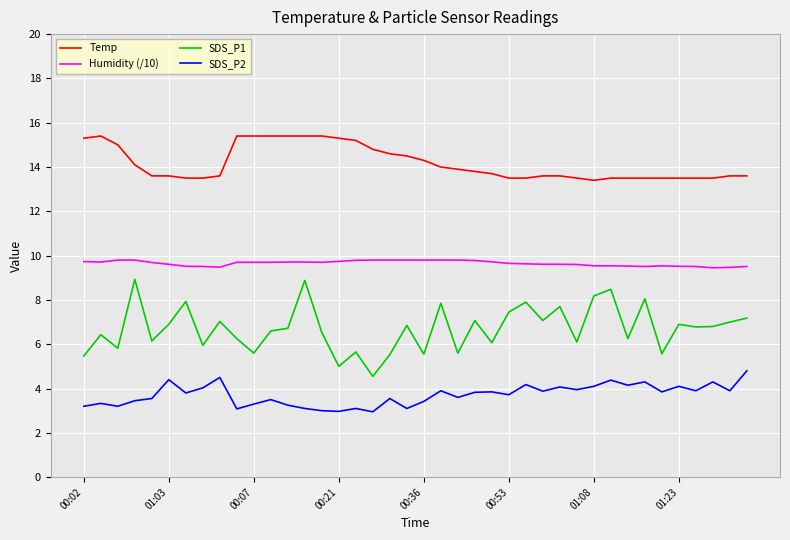

What is the minimum value shown in the chart?

3.0